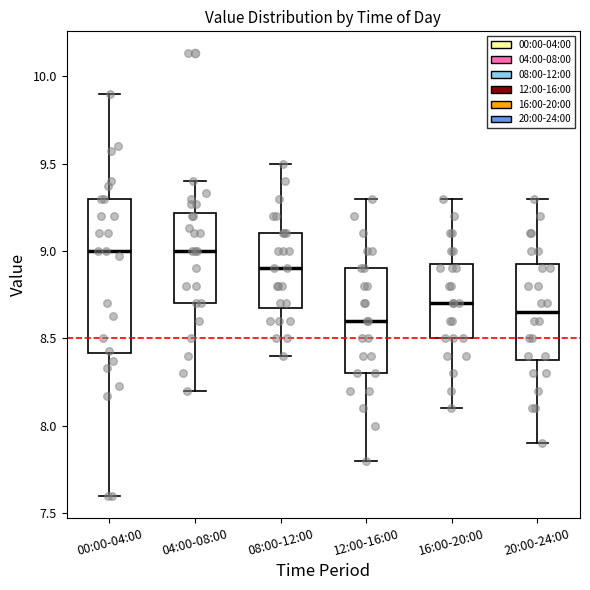

Reading left to right, transcribe this box plot: for each box, give where its median line is, the range the box spans, and where its two whiskers end, as read against the y-axis. The values are not printed on the chart, so give them approximately, as read against the axis.

00:00-04:00: median 9.00, box 8.40 to 9.30, whiskers 7.60 to 9.90
04:00-08:00: median 9.00, box 8.70 to 9.20, whiskers 8.20 to 9.40
08:00-12:00: median 8.90, box 8.70 to 9.10, whiskers 8.40 to 9.50
12:00-16:00: median 8.60, box 8.30 to 8.90, whiskers 7.80 to 9.30
16:00-20:00: median 8.70, box 8.50 to 8.95, whiskers 8.10 to 9.30
20:00-24:00: median 8.65, box 8.40 to 8.95, whiskers 7.90 to 9.30